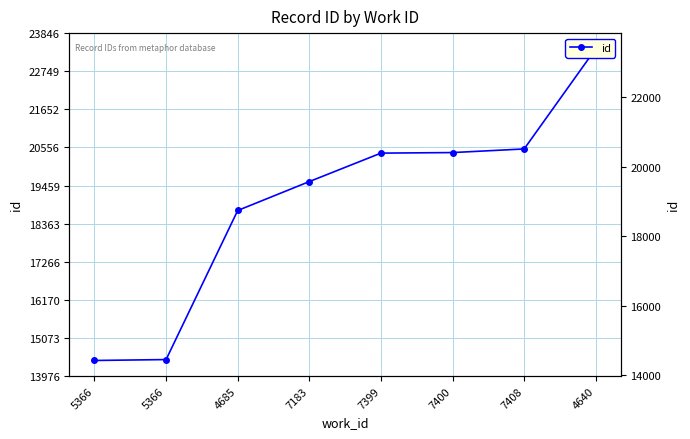

Reading right to left, what are all the values shown in this chart?

23397	20512	20408	20392	19573	18741	14451	14425